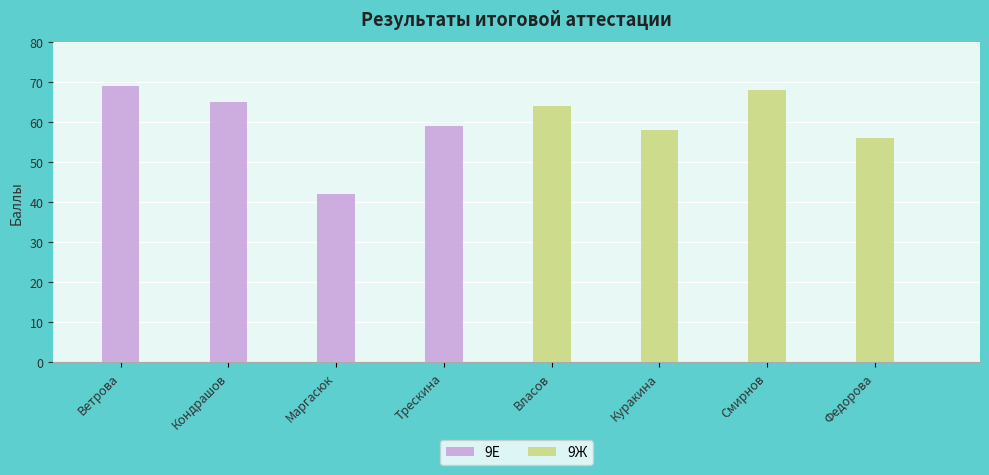

What is the maximum value shown in the chart?

69